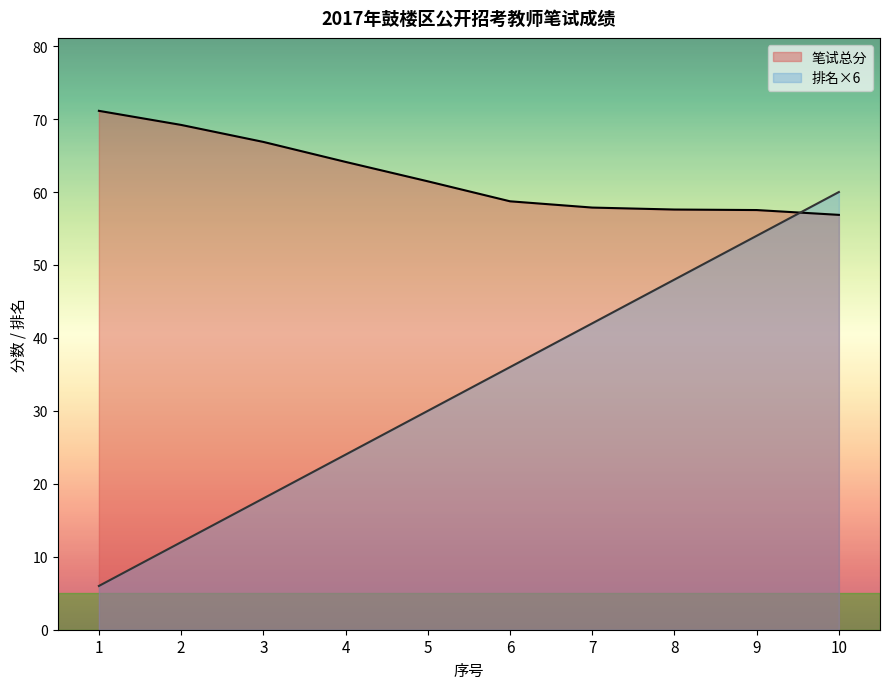

At which label does 排名 reach its minimum?

1